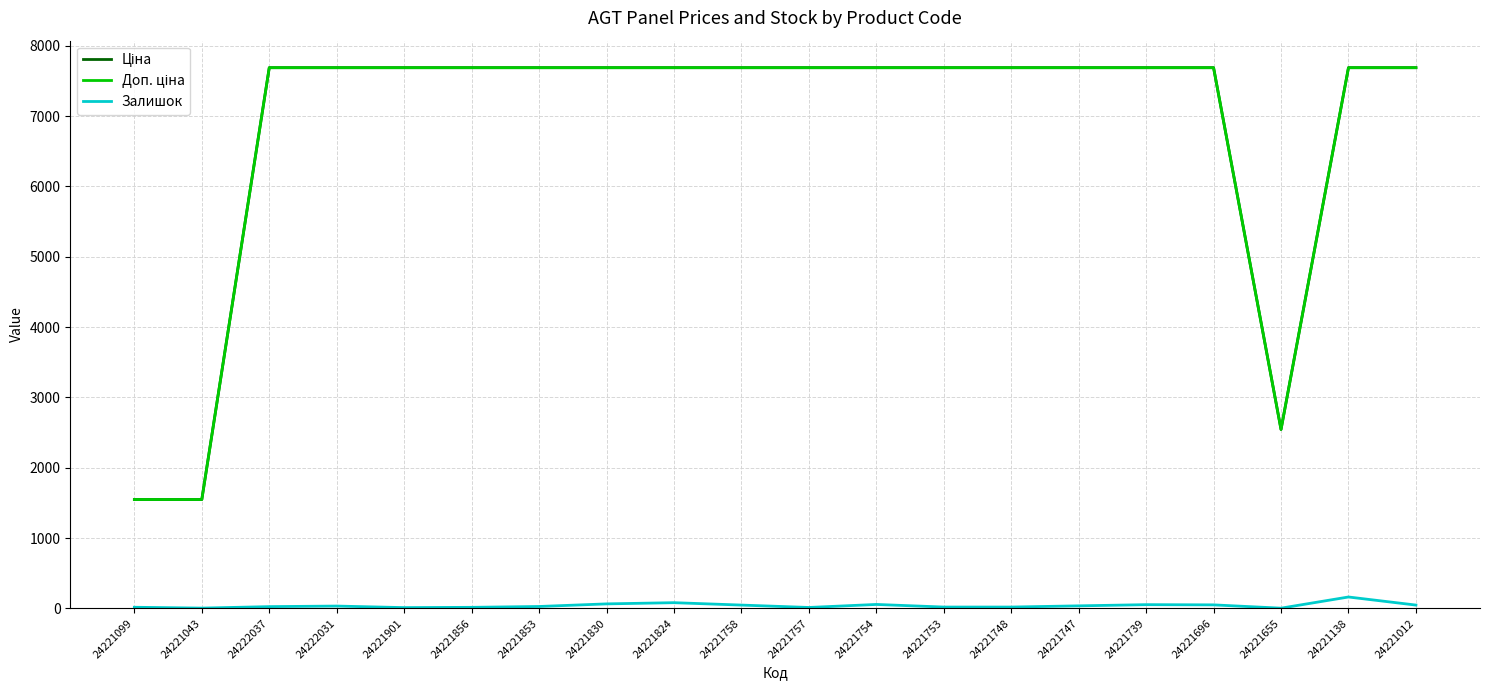

Is it true that Залишок equals 33.0 at 24222031?

True